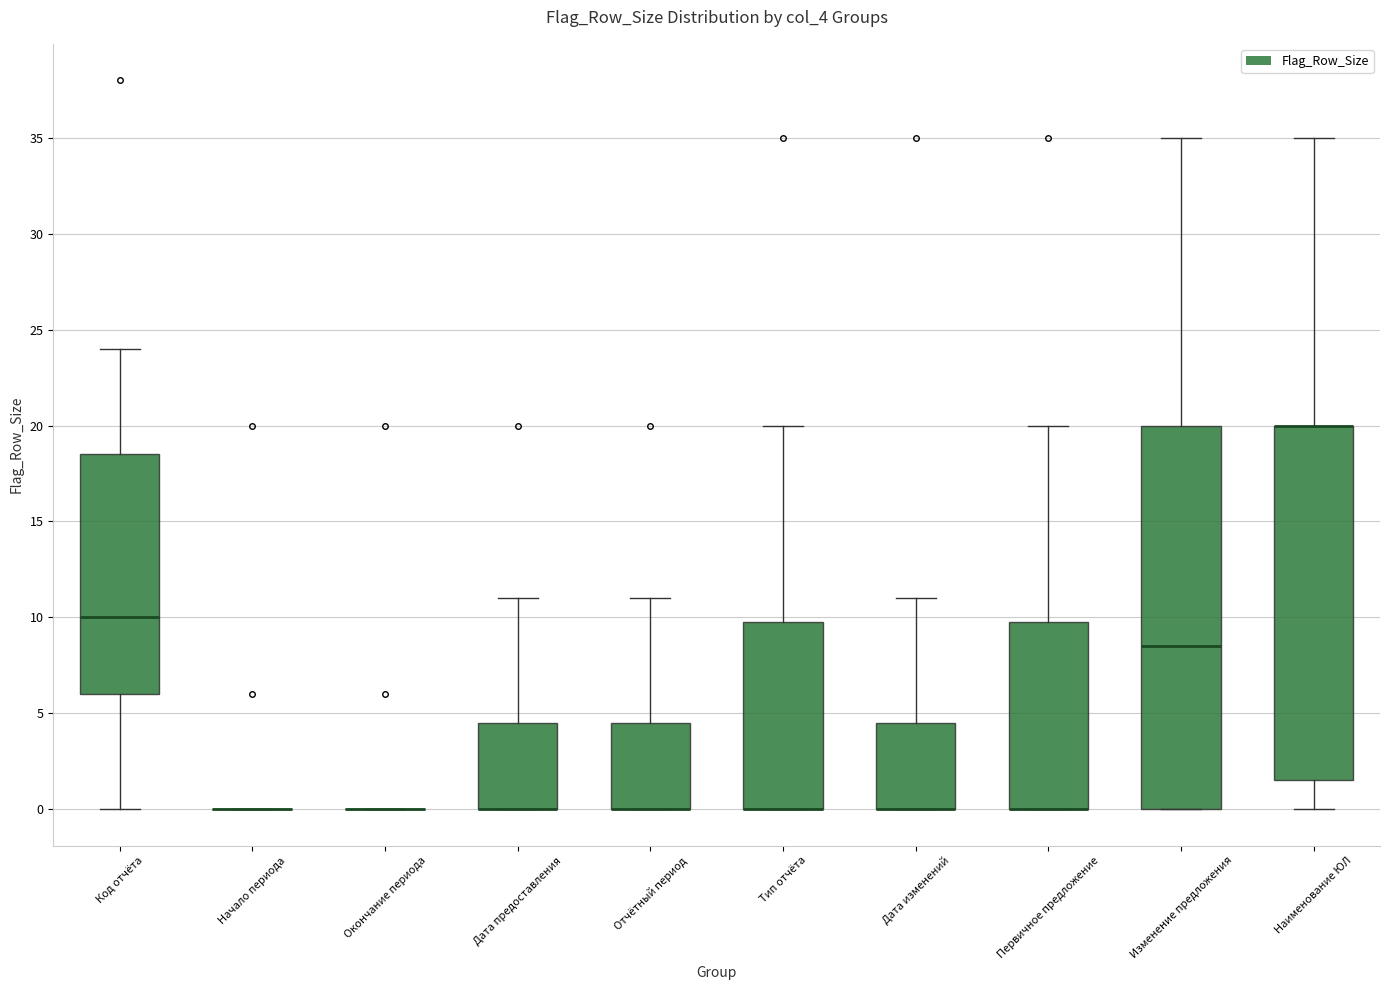

Reading left to right, read every box against the y-axis: the position of its median line, the range the box covers, and the ends of its whiskers. The values are not printed on the chart, so give them approximately, as read against the axis.

Код отчёта: median 10.0, box 6.0 to 18.5, whiskers 0.0 to 24.0
Начало периода: box collapsed to a line at 0.0, whiskers 0.0 to 0.0
Окончание периода: box collapsed to a line at 0.0, whiskers 0.0 to 0.0
Дата предоставления: median 0.0 (drawn on the box's lower edge), box 0.0 to 4.5, whiskers 0.0 to 11.0
Отчётный период: median 0.0 (drawn on the box's lower edge), box 0.0 to 4.5, whiskers 0.0 to 11.0
Тип отчёта: median 0.0 (drawn on the box's lower edge), box 0.0 to 10.0, whiskers 0.0 to 20.0
Дата изменений: median 0.0 (drawn on the box's lower edge), box 0.0 to 4.5, whiskers 0.0 to 11.0
Первичное предложение: median 0.0 (drawn on the box's lower edge), box 0.0 to 10.0, whiskers 0.0 to 20.0
Изменение предложения: median 8.5, box 0.0 to 20.0, whiskers 0.0 to 35.0
Наименование ЮЛ: median 20.0 (drawn on the box's upper edge), box 1.5 to 20.0, whiskers 0.0 to 35.0